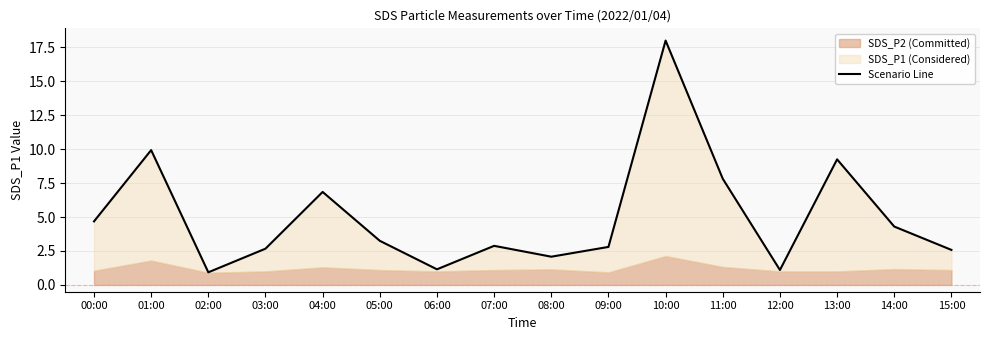

How many interior local peaks (higher than both neighbors) does the data have?

5